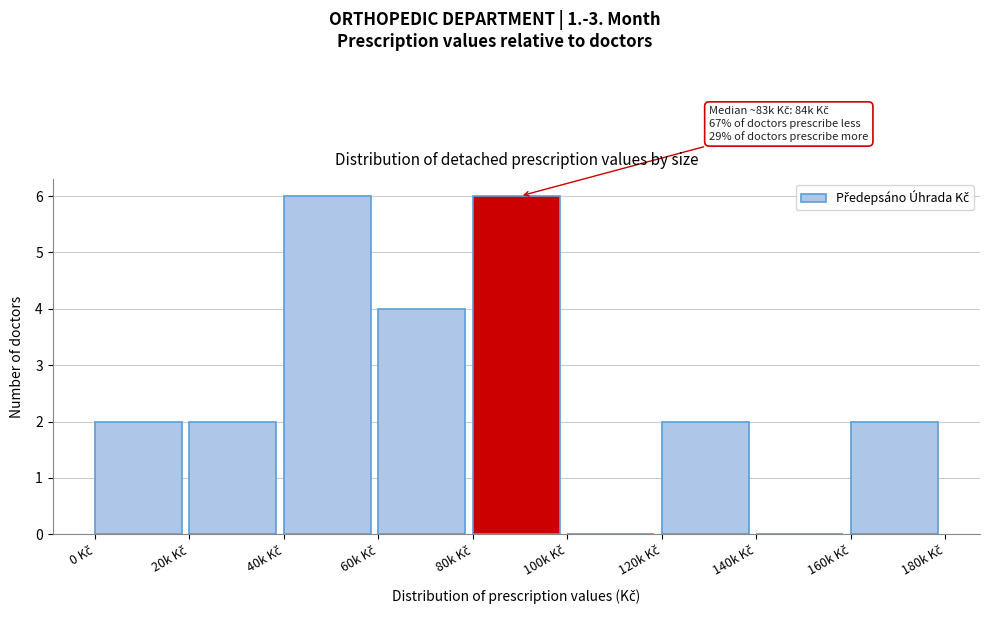

What is the sum of all values?

24